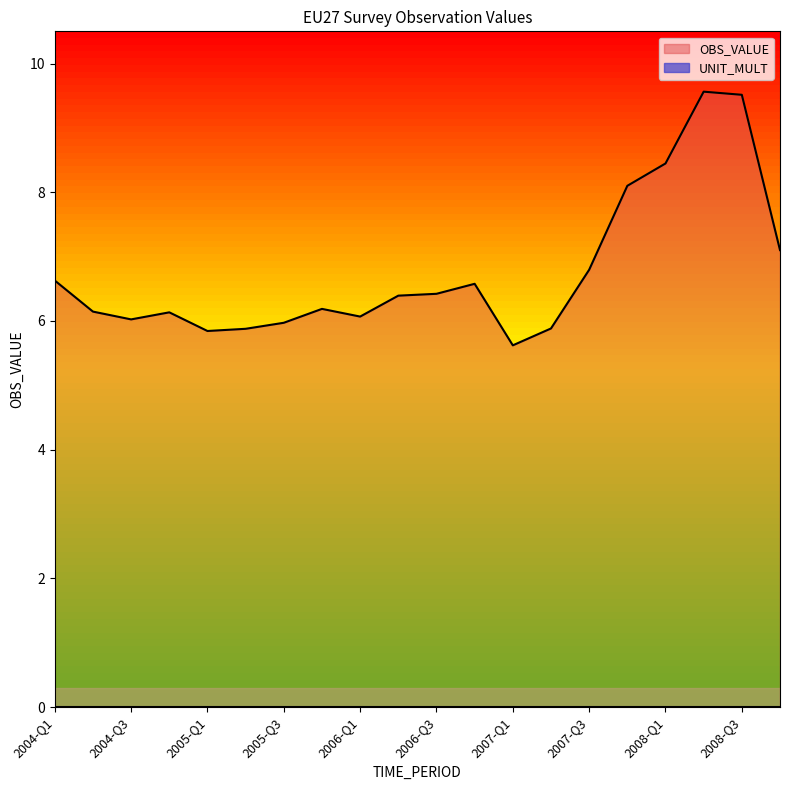

How many data points does each series have?

20